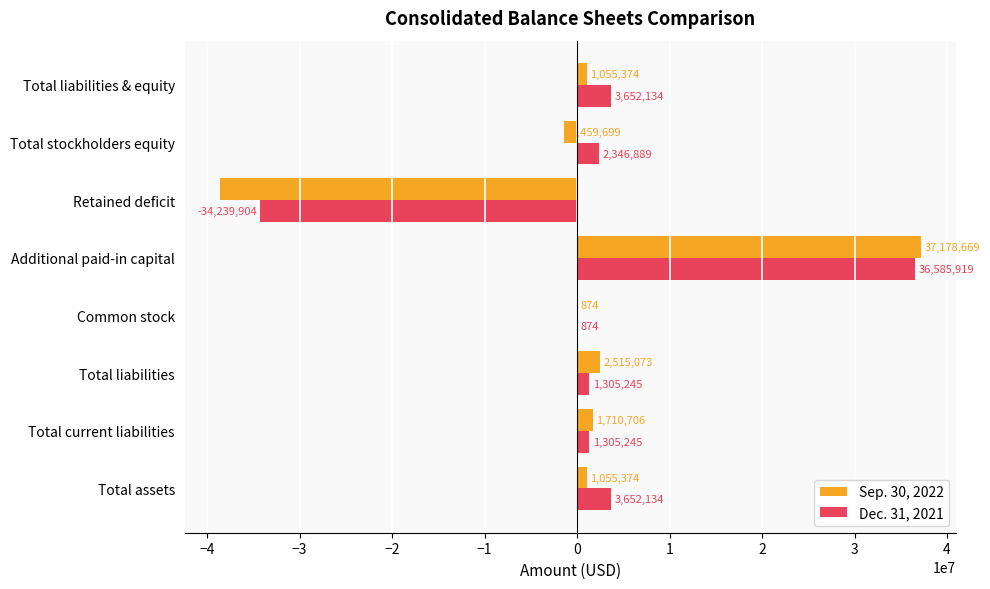

Read the Sep. 30, 2022 value at Common stock, to the nearest 10.

870